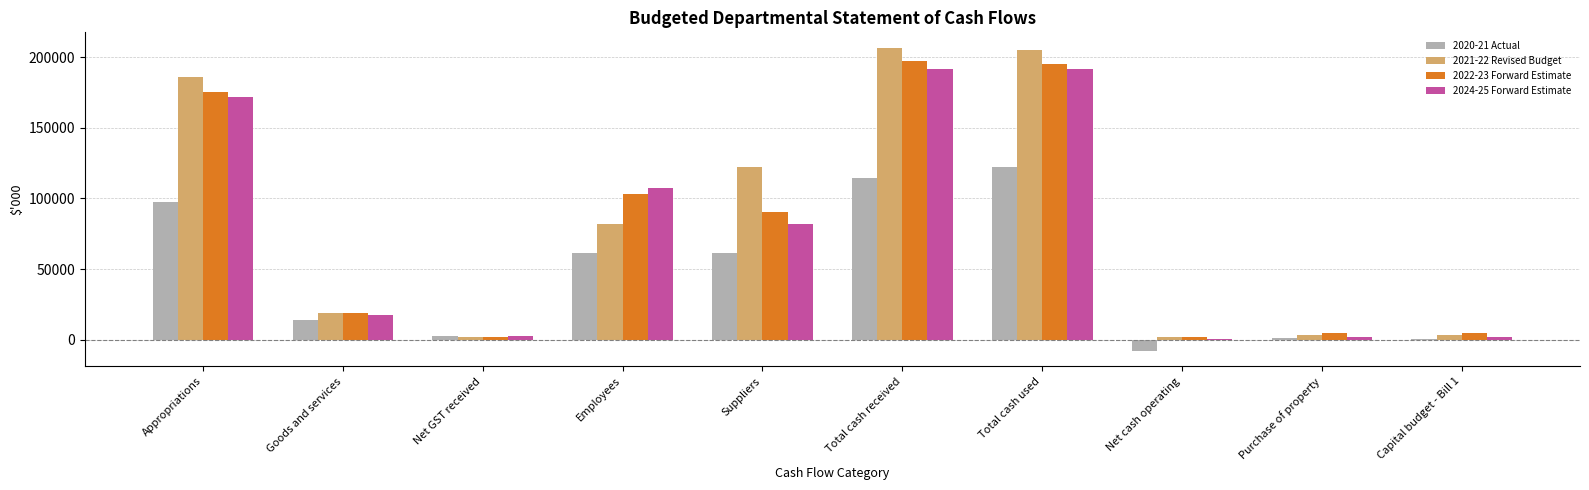

At which label does 2020-21 Actual reach its peak?

Total cash used